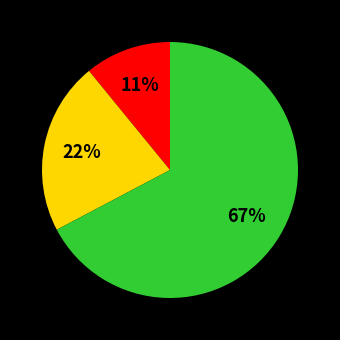

Does any single category account for the majority?

Yes